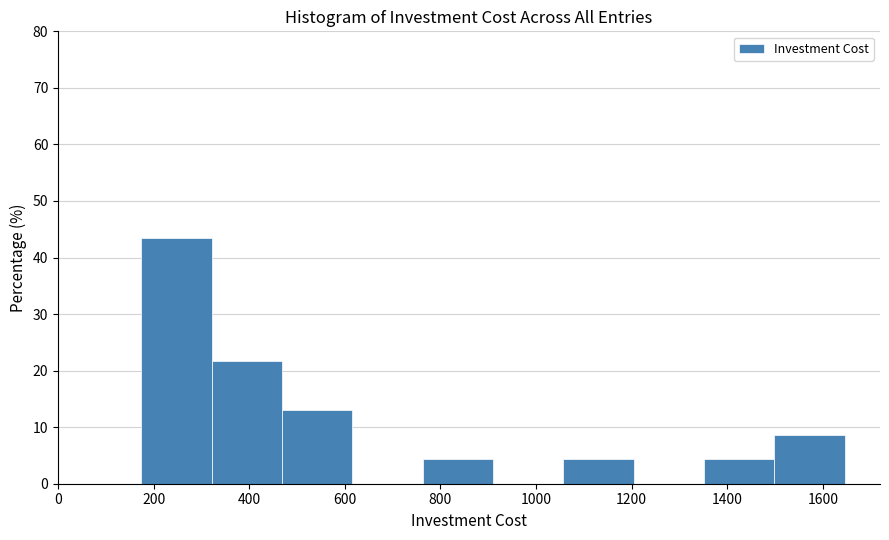

How tall is the bar that spans 1060 to 1200 on the x-axis? Neither the bar edges nor the heights are printed on the chart, so give them approximately, as read against the axes.

4